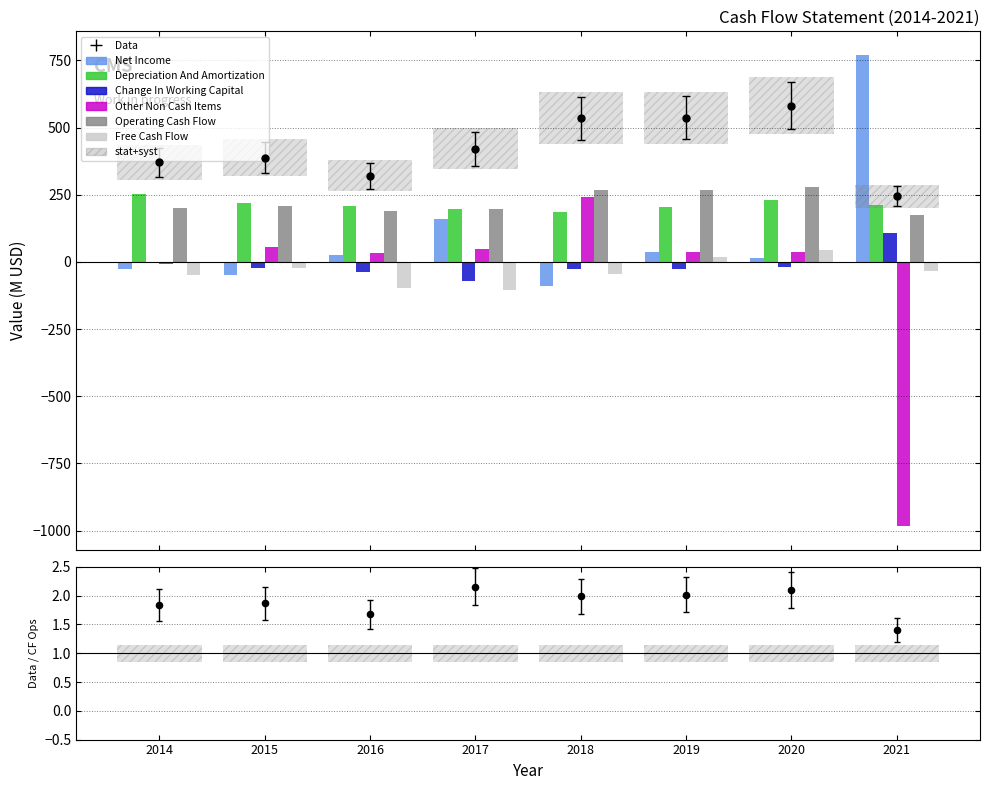

At which category is the sum across all series the highest?

2021